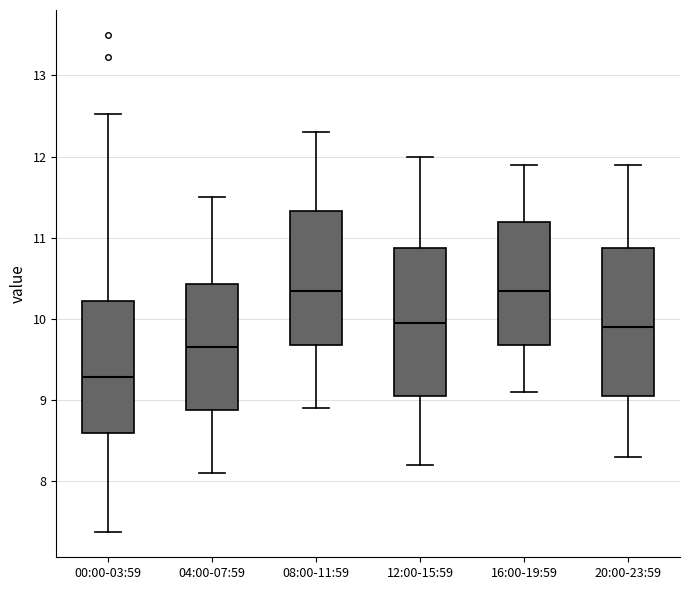

Where does the median line of the box for 00:00-03:59 sit on the y-axis? The values are not printed on the chart, so give them approximately, as read against the axis.

9.3